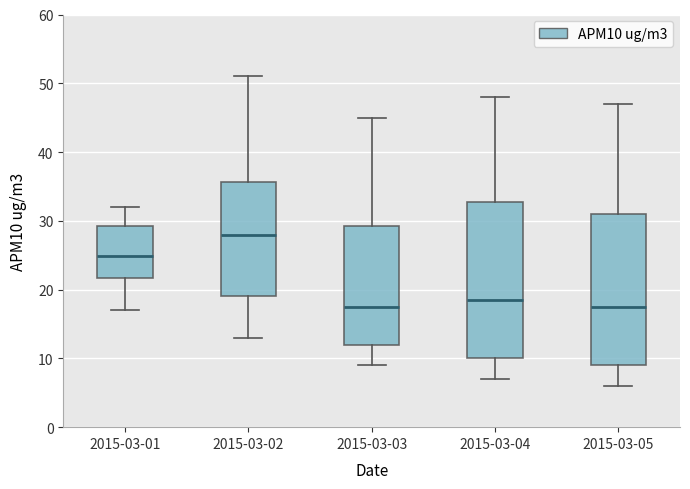

Where does the upper whisker of the box for 2015-03-01 end on the y-axis? The values are not printed on the chart, so give them approximately, as read against the axis.

32